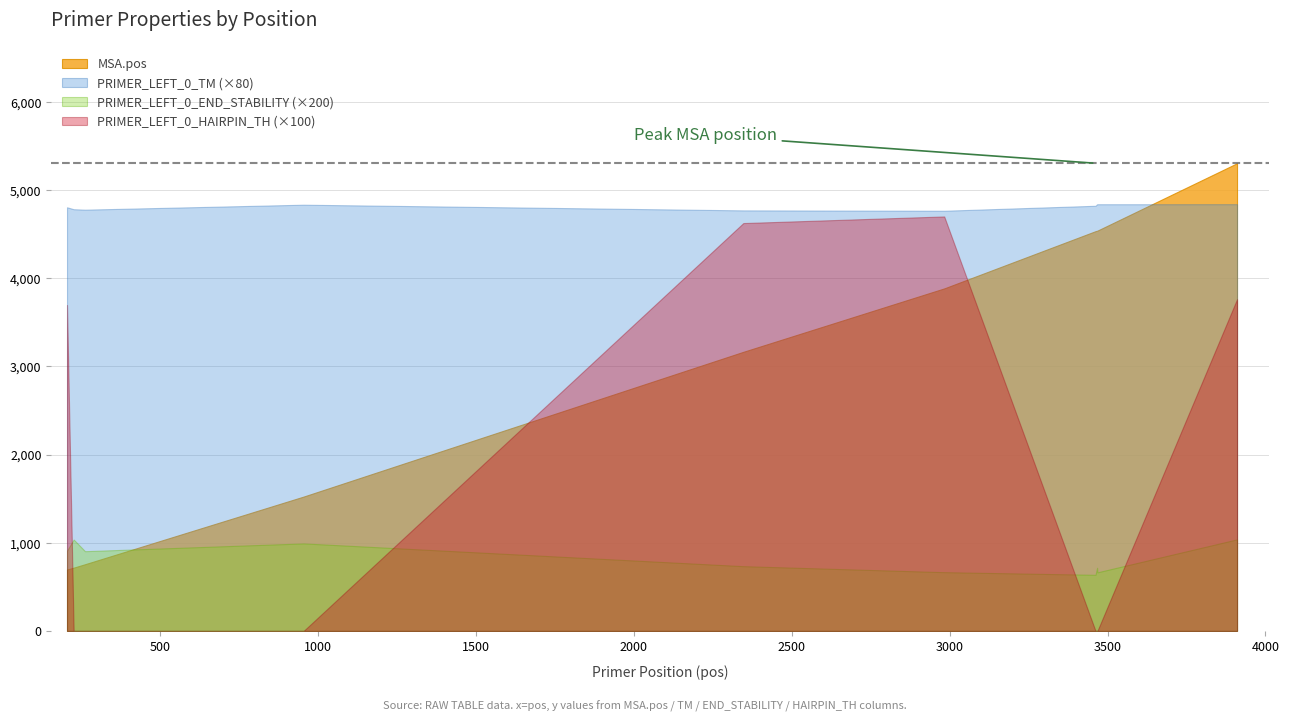

Reading left to right, extract all data points from this chart.

MSA.pos: 206=696.0	227=717.0	263=756.0	955=1523.0	2347=3164.0	2983=3883.0	3462=4532.0	3467=4537.0	3468=4538.0	3910=5302.0
PRIMER_LEFT_0_TM: 206=60.0	227=59.8	263=59.7	955=60.4	2347=59.6	2983=59.5	3462=60.2	3467=60.5	3468=60.5	3910=60.5
PRIMER_LEFT_0_END_STABILITY: 206=4.5	227=5.2	263=4.5	955=5.0	2347=3.7	2983=3.3	3462=3.2	3467=3.6	3468=3.3	3910=5.2
PRIMER_LEFT_0_HAIRPIN_TH: 206=37.0	227=0.0	263=0.0	955=0.0	2347=46.2	2983=47.0	3462=0.0	3467=0.0	3468=0.0	3910=37.6